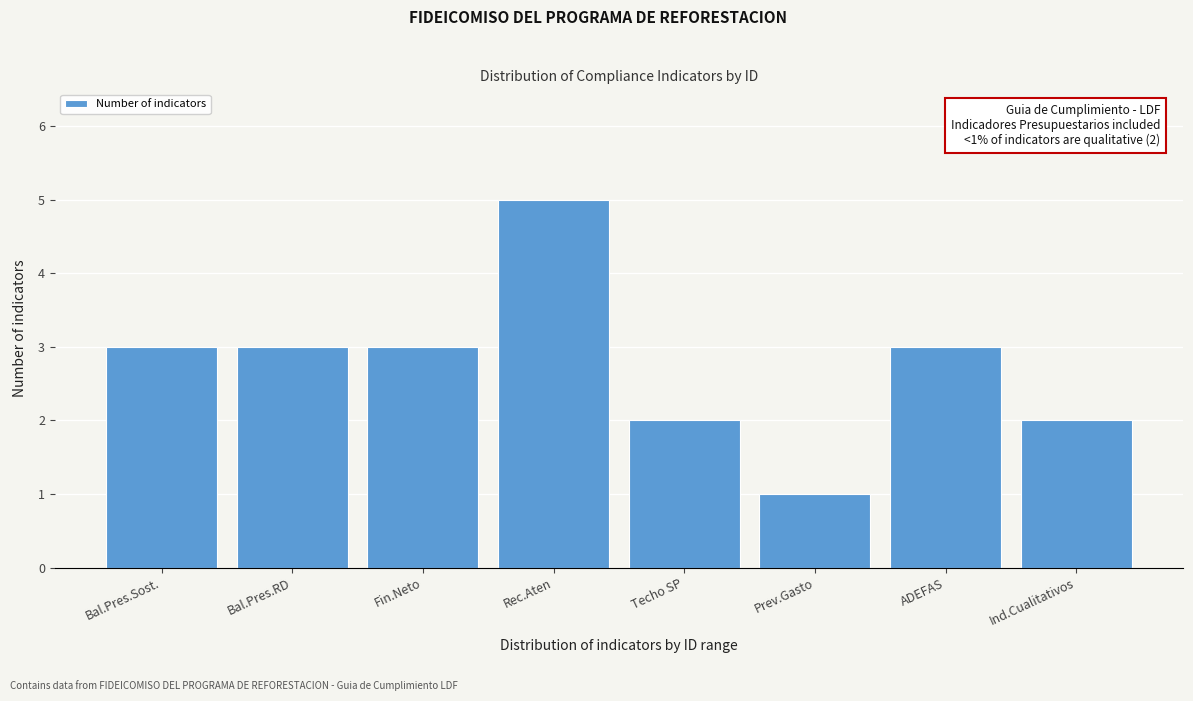

Reading left to right, what are all the values shown in this chart?

3	3	3	5	2	1	3	2